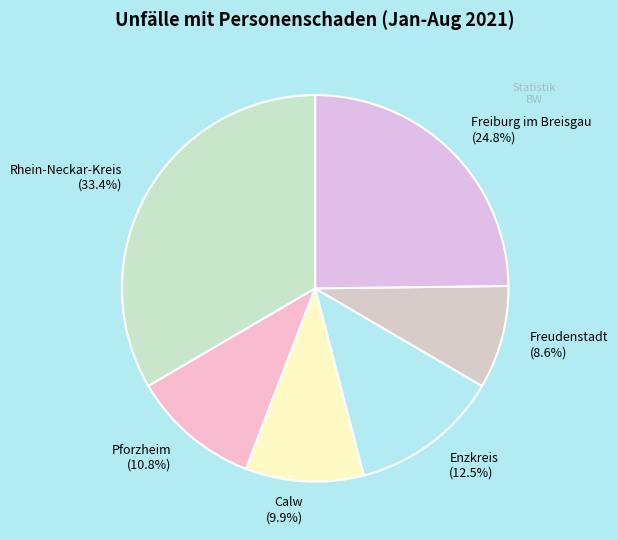

To the nearest percent, what is the combined percentage of Freiburg im Breisgau and Enzkreis?

37%